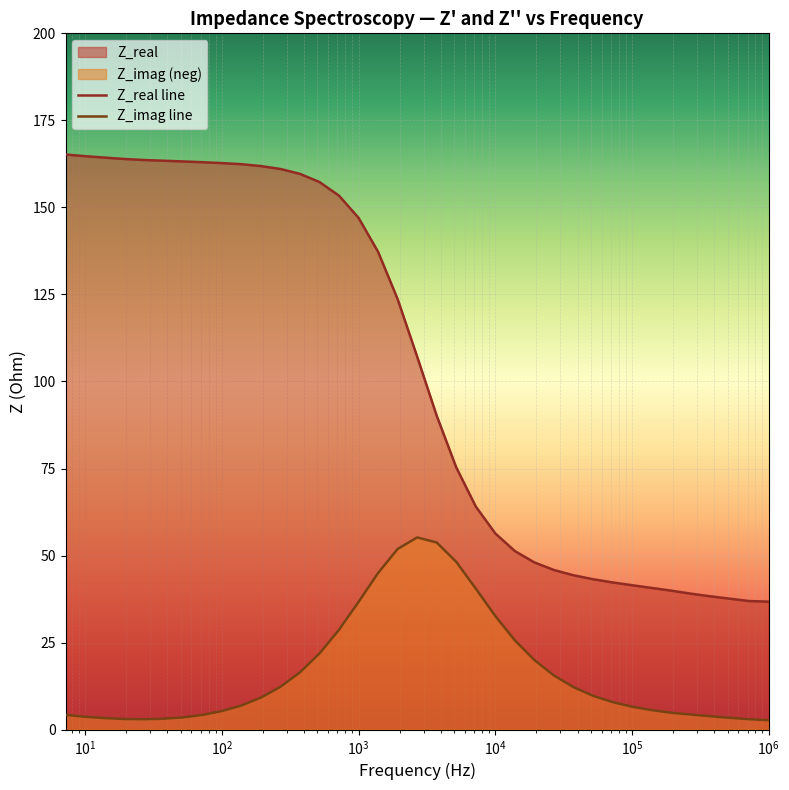

Reading right to left, what are all the values shown in this chart?

Z_real line: 36.8	36.9	37.6	38.3	39.1	39.9	40.7	41.5	42.3	43.2	44.3	45.8	48.0	51.3	56.4	64.1	75.4	90.2	107.2	123.7	137.3	147.0	153.4	157.3	159.6	161.0	161.9	162.4	162.7	163.0	163.2	163.4	163.6	163.9	164.3	164.7	165.2
Z_imag line: 2.7	3.0	3.4	3.8	4.3	4.9	5.6	6.6	7.9	9.7	12.2	15.6	20.0	25.7	32.7	40.5	48.2	53.8	55.2	51.9	45.0	36.7	28.7	21.9	16.4	12.3	9.2	6.9	5.3	4.2	3.5	3.1	3.0	3.1	3.3	3.7	4.2